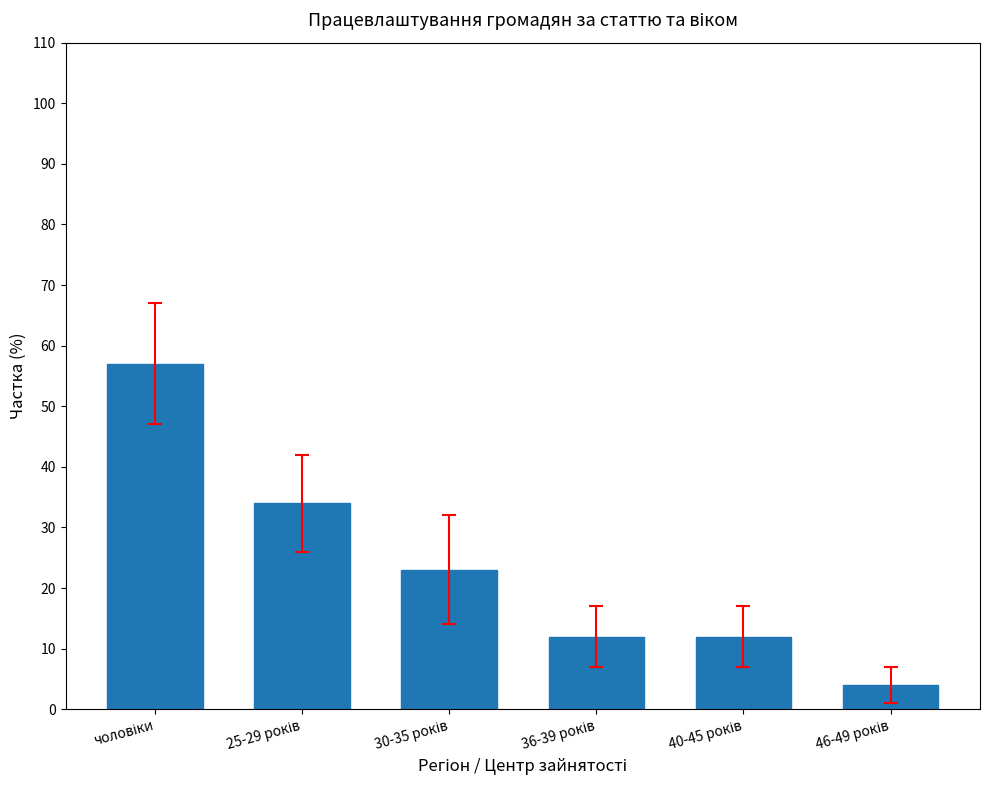

What is the smallest value displayed?

4